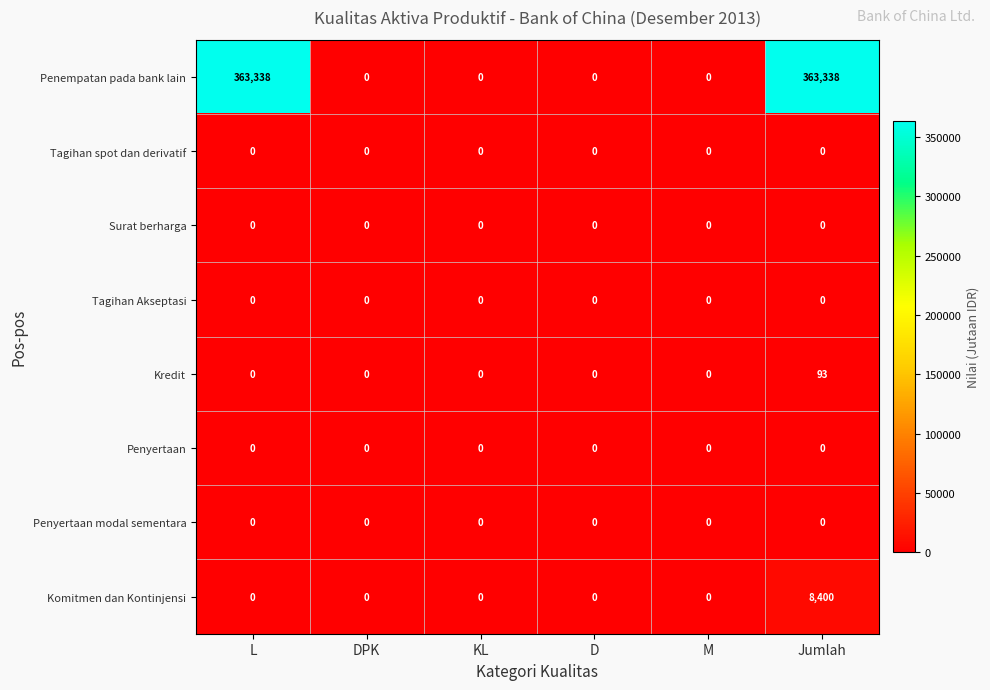

Which category has the highest value in the Komitmen dan Kontinjensi series?

Jumlah